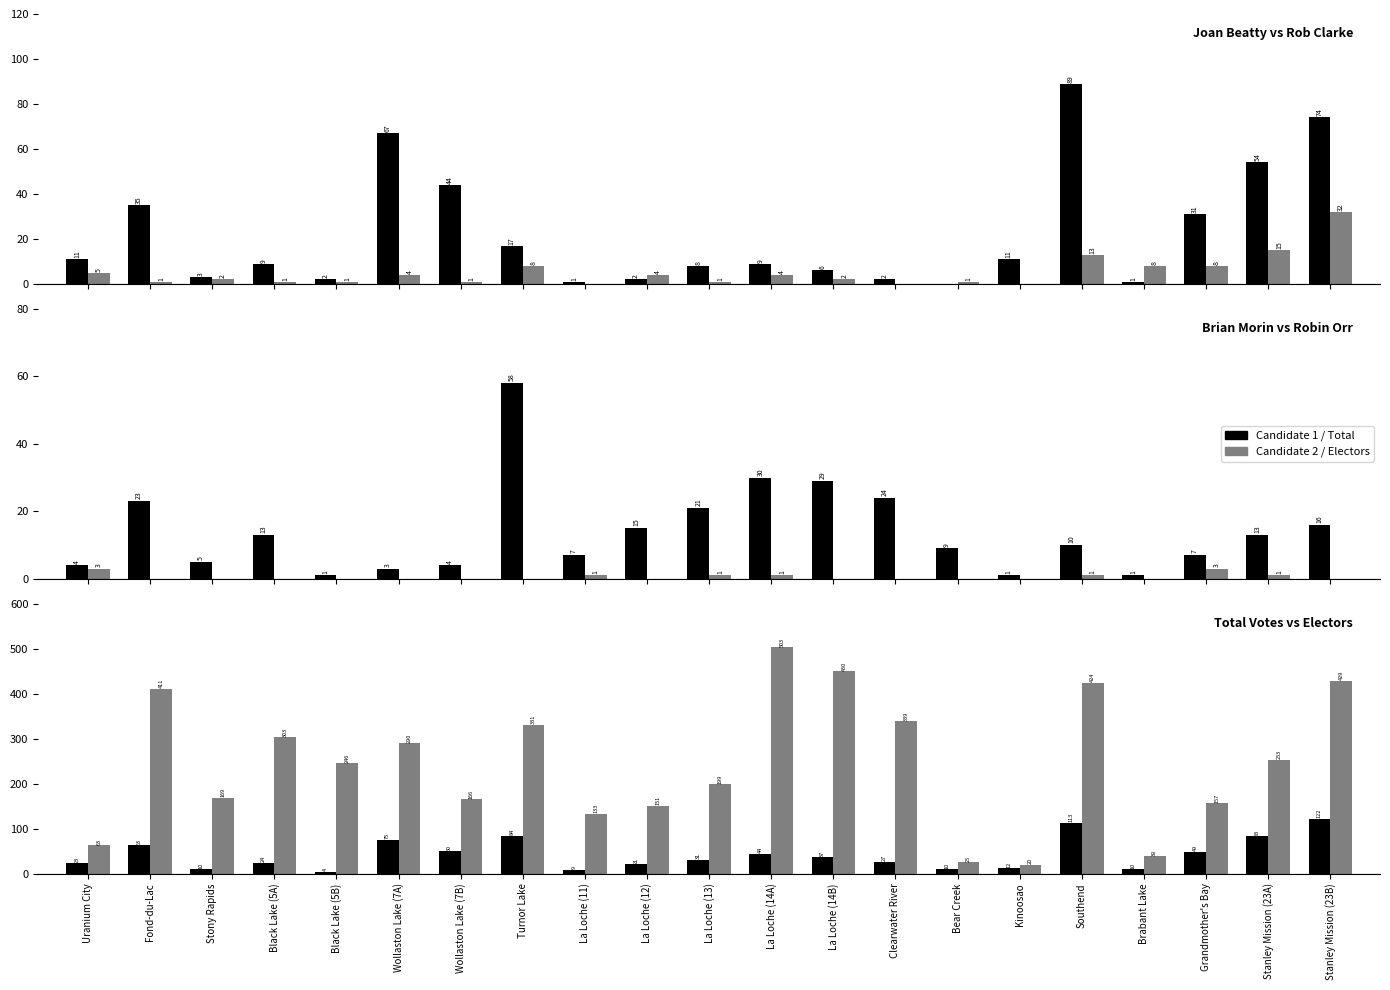

At how many categories does at least one series exceed 233?

11